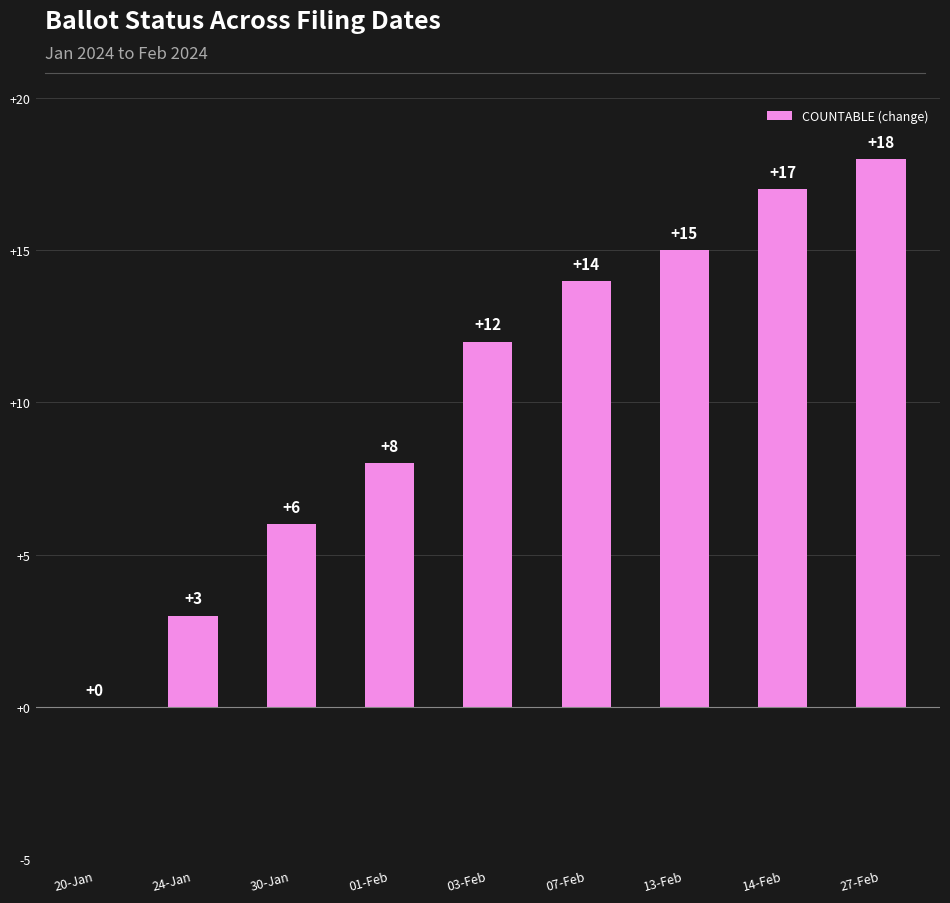

Is it true that the value at 30-Jan is 8?

False